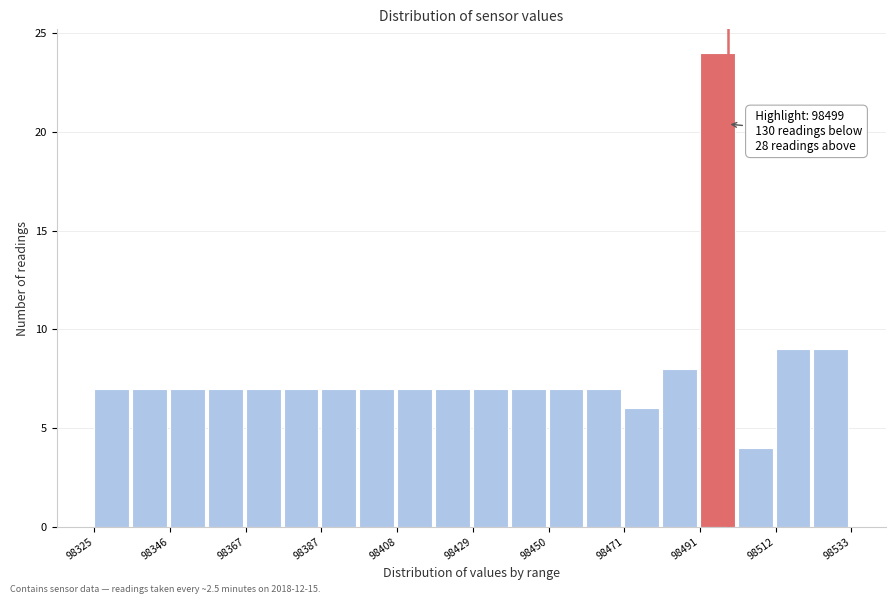

Read against the x-axis, roughly where is the centre of the tallest bar?

98495